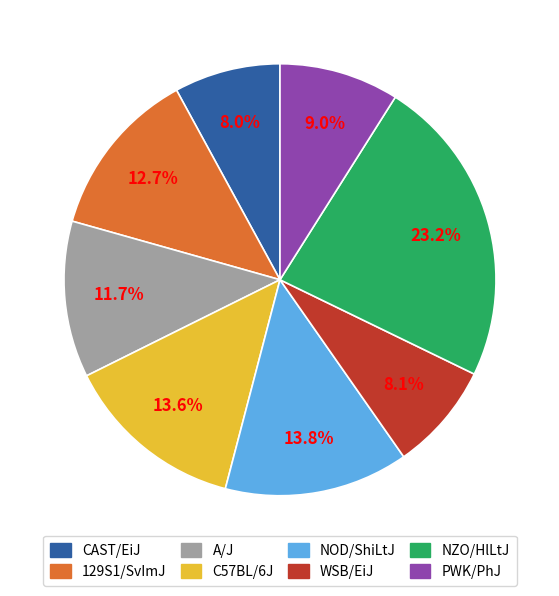

What is the largest slice in the pie chart?

NZO/HlLtJ